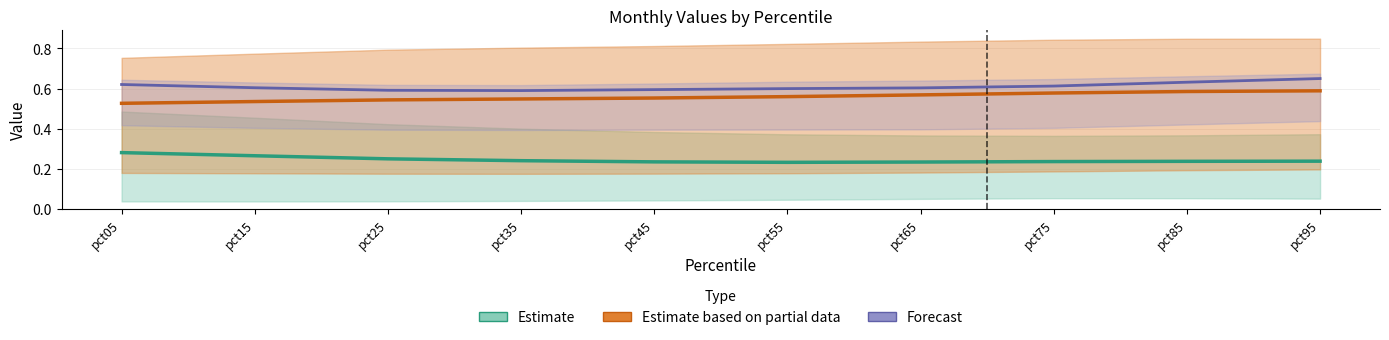

Between pct55 and pct45, which is larger?

pct45